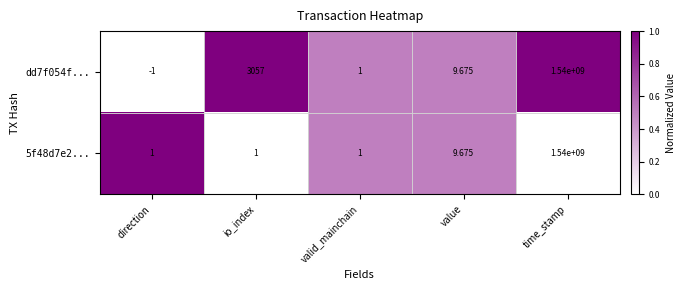

Which category has the highest value across all series?

time_stamp